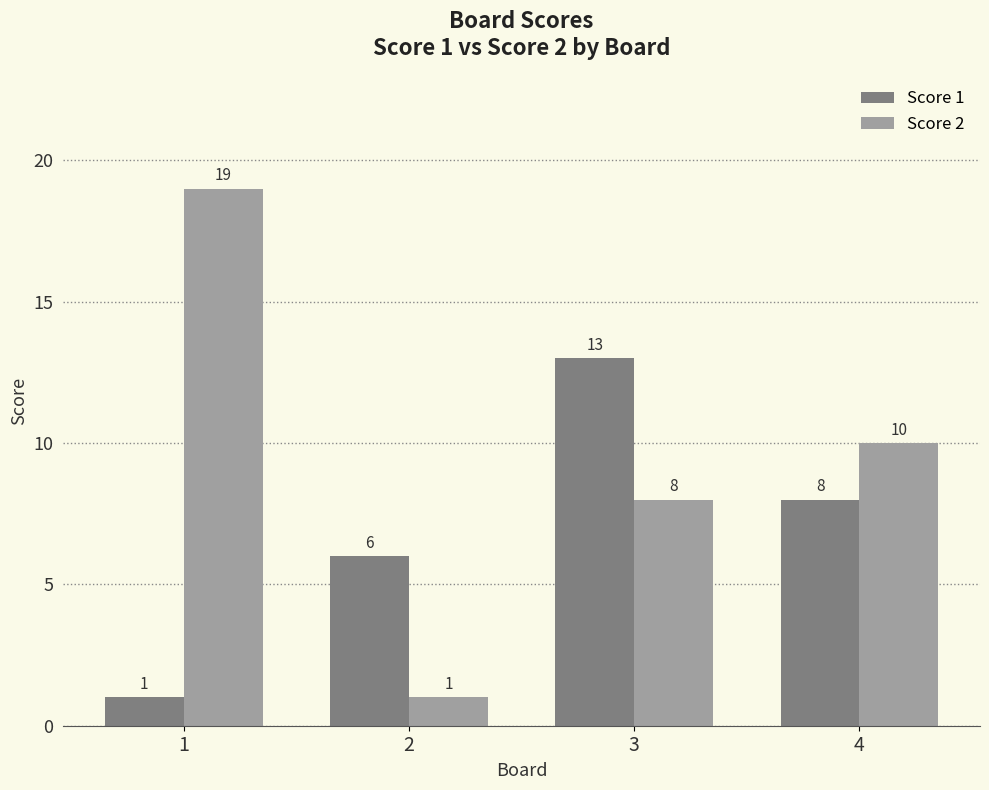

The value of Score 2 at 1 is 27. True or false?

False